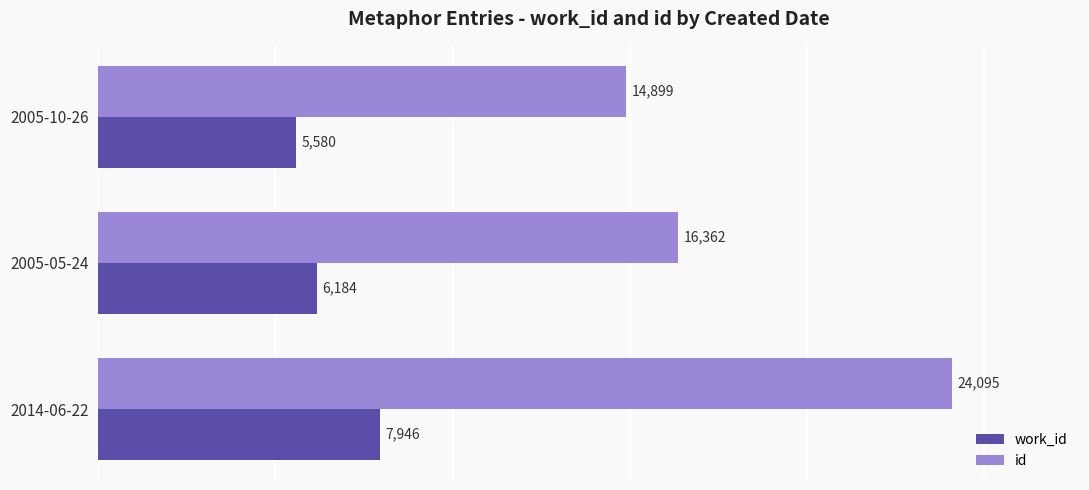

What are all the series names shown in the legend?

work_id, id